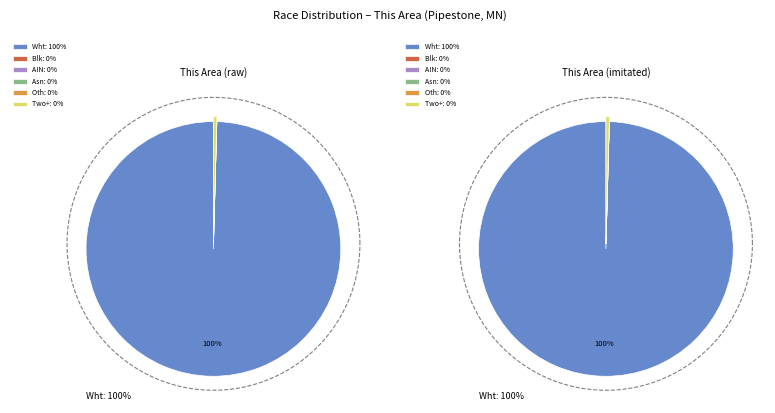

Between American Indian and Alaska Native and White alone, which is larger?

White alone